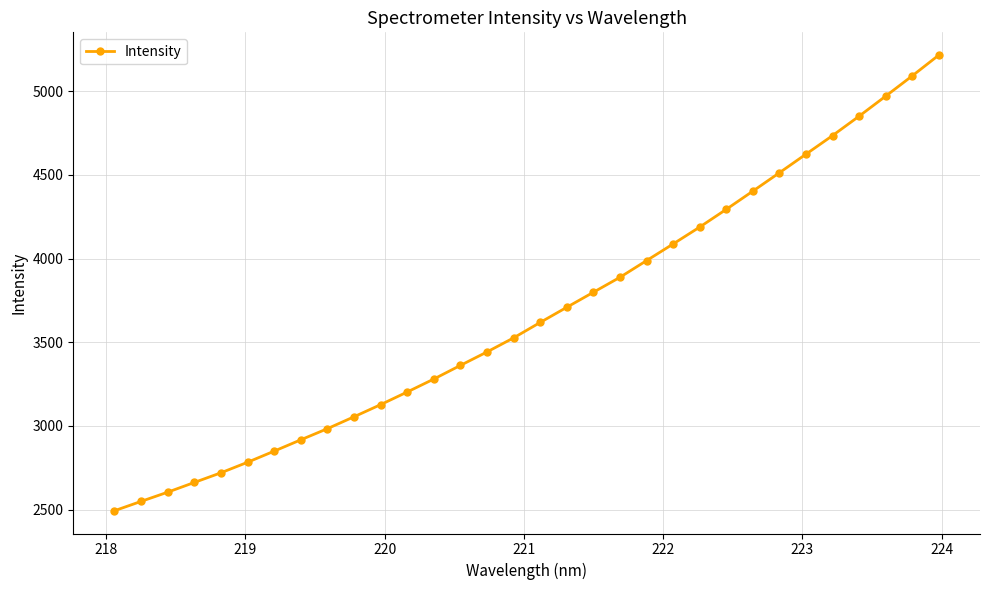

True or false: there are more than 2 points higher than both neighbors.

False